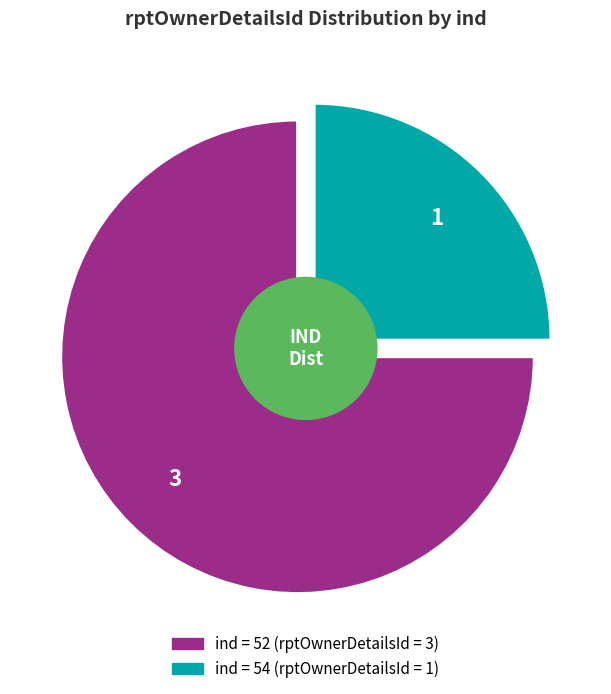

How many slices are in this pie chart?

2